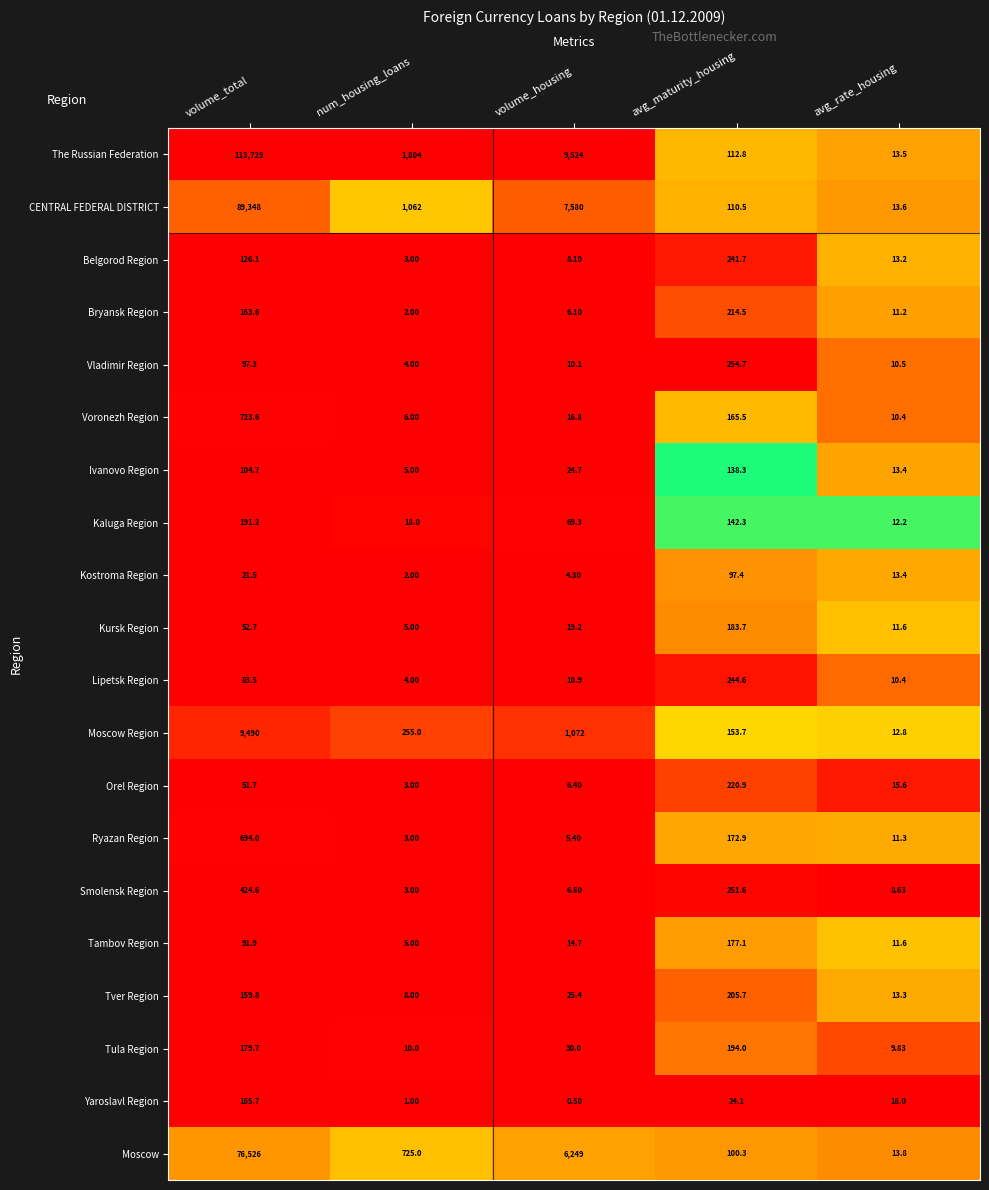

At which category is the sum across all series the highest?

volume_total